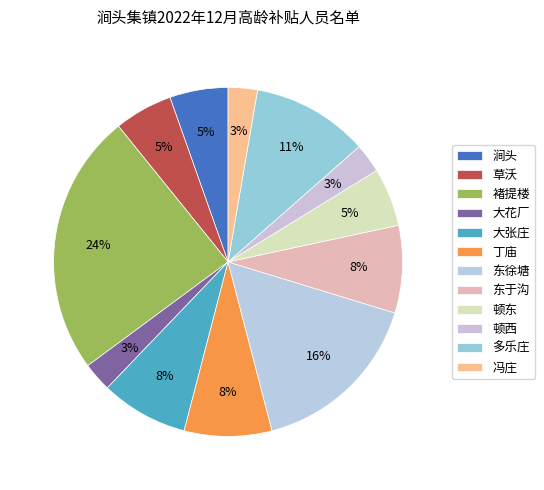

Count the number of slices in the pie.

12